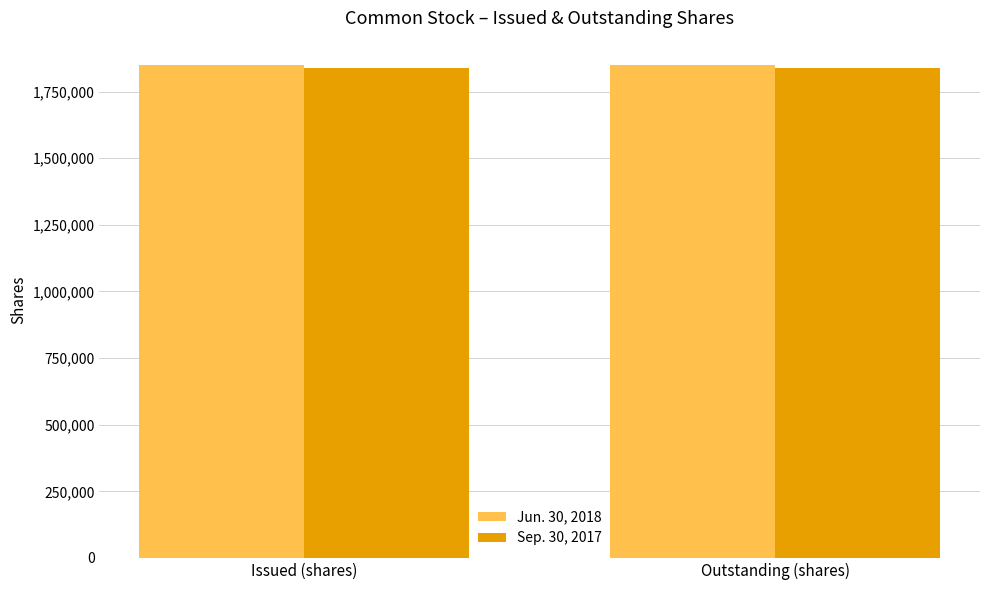

What is the sum of all Sep. 30, 2017 values?

3679754